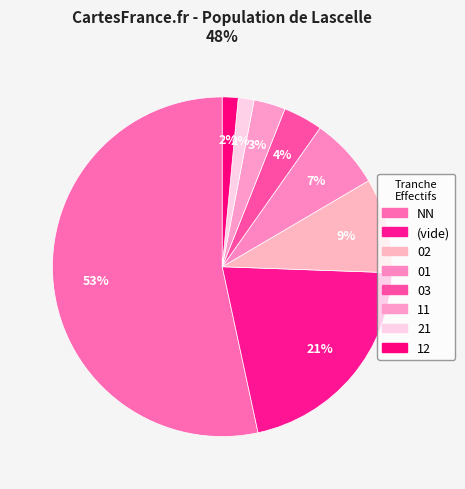

To the nearest percent, what is the difference between the 11 and NN slice percentages?

50%